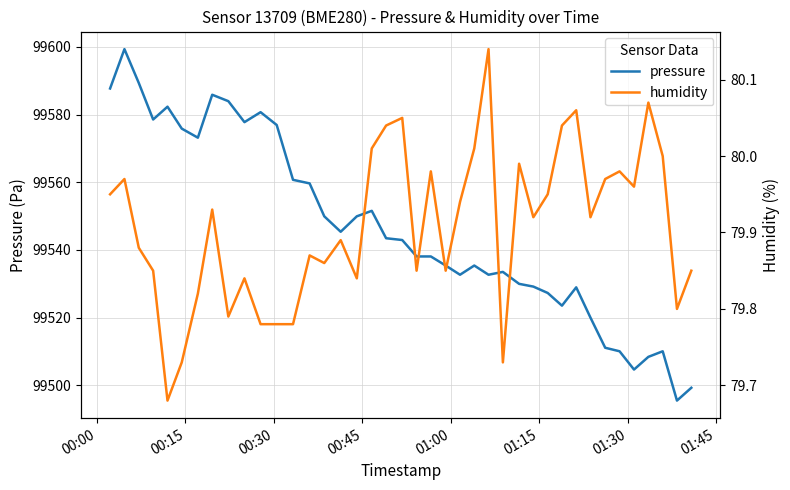

What is the minimum value for pressure?

99495.5